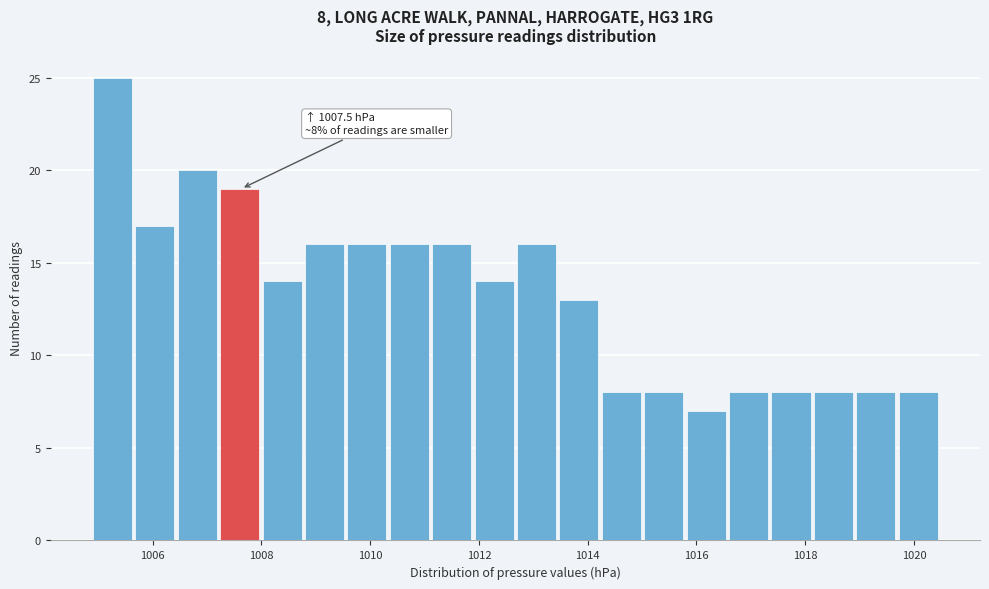

Read against the x-axis, roughly where is the centre of the tallest bar?

1005.2